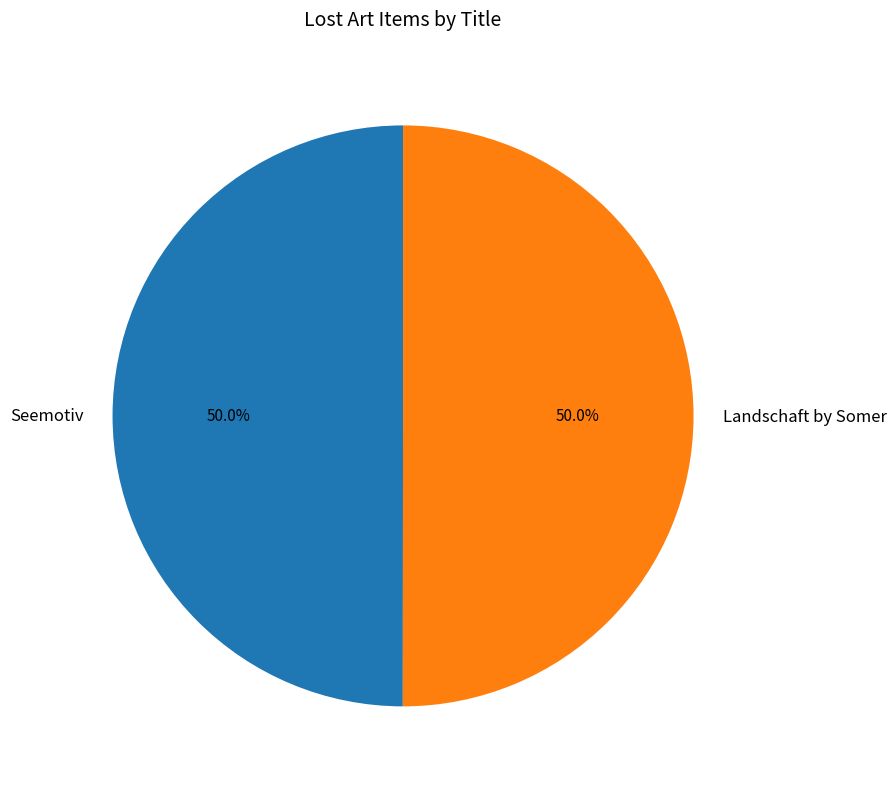

To the nearest percent, what is the combined percentage of Landschaft by Somer and Seemotiv?

100%